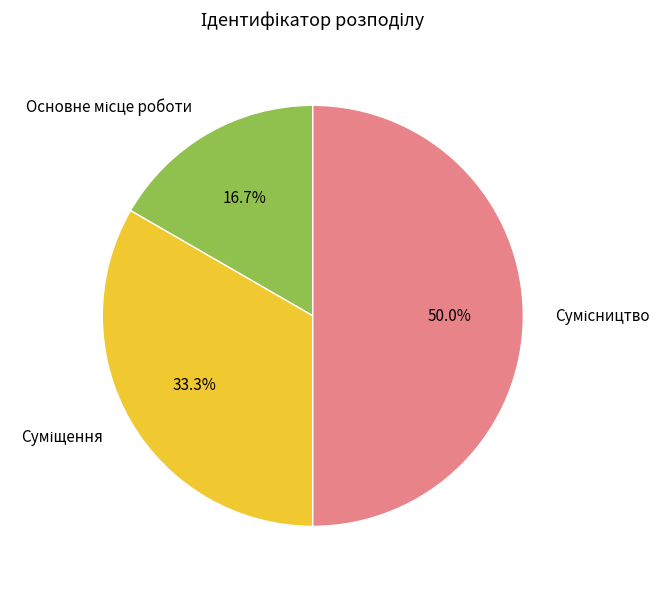

Count the number of slices in the pie.

3